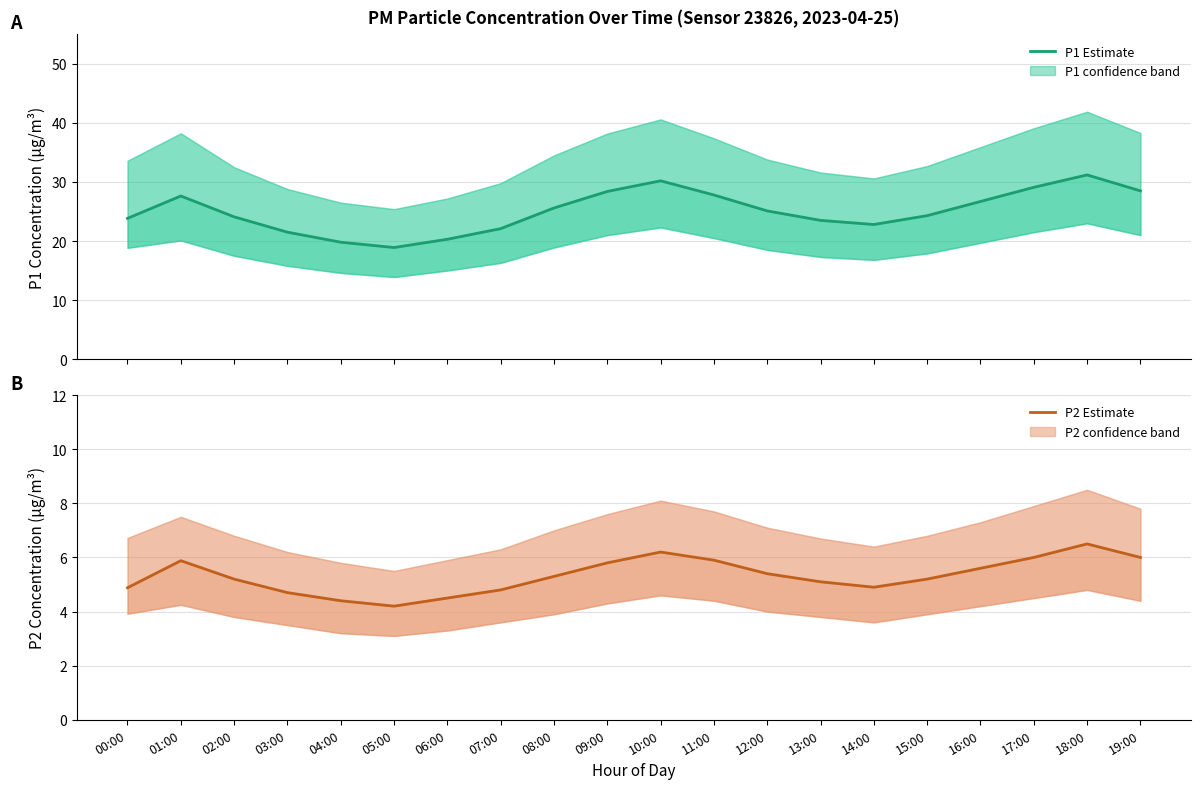

What is the difference between the maximum and minimum values in the P1 Estimate series?

12.3